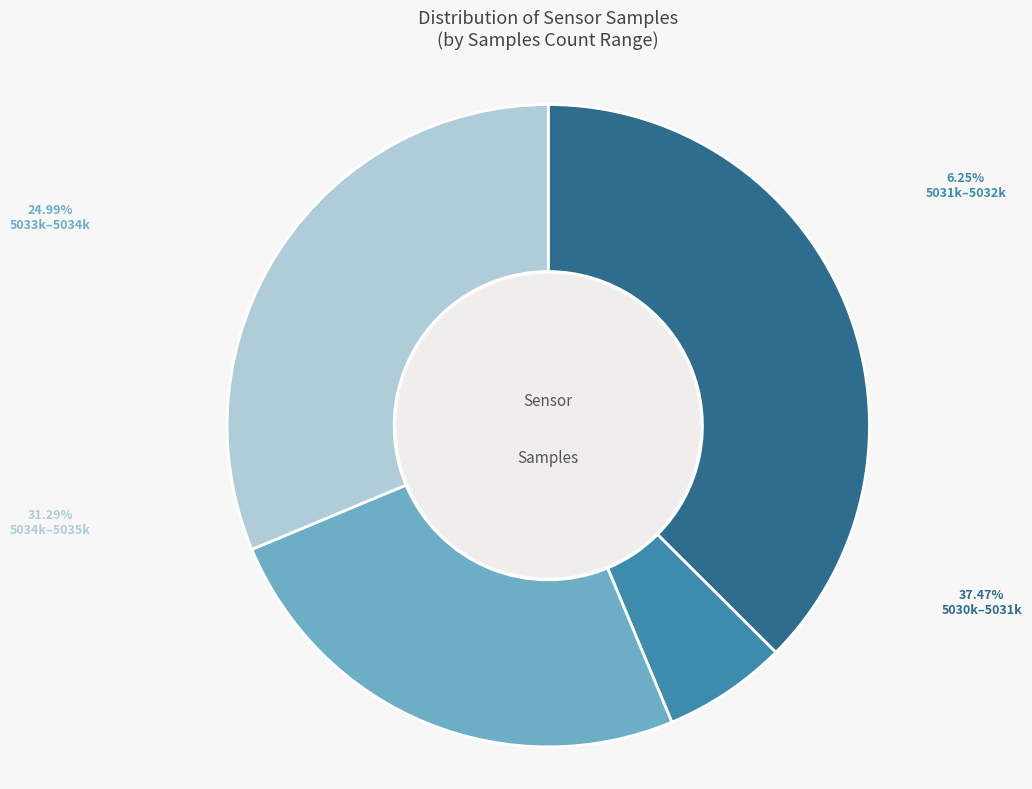

Does 28 account for over 50% of the chart?

No